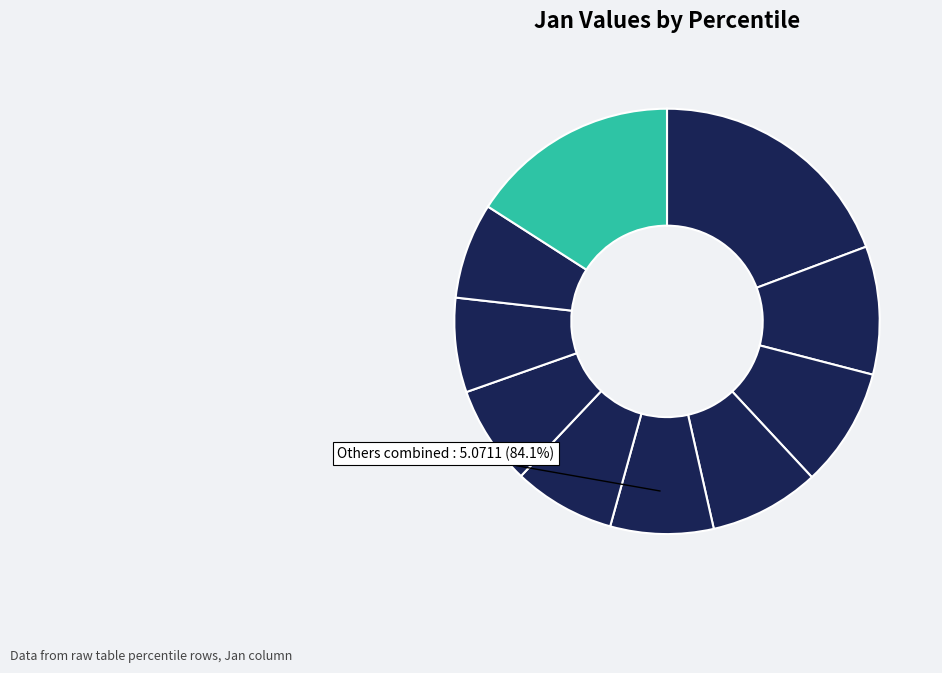

How much of the chart is everything except pct95?

84.1%